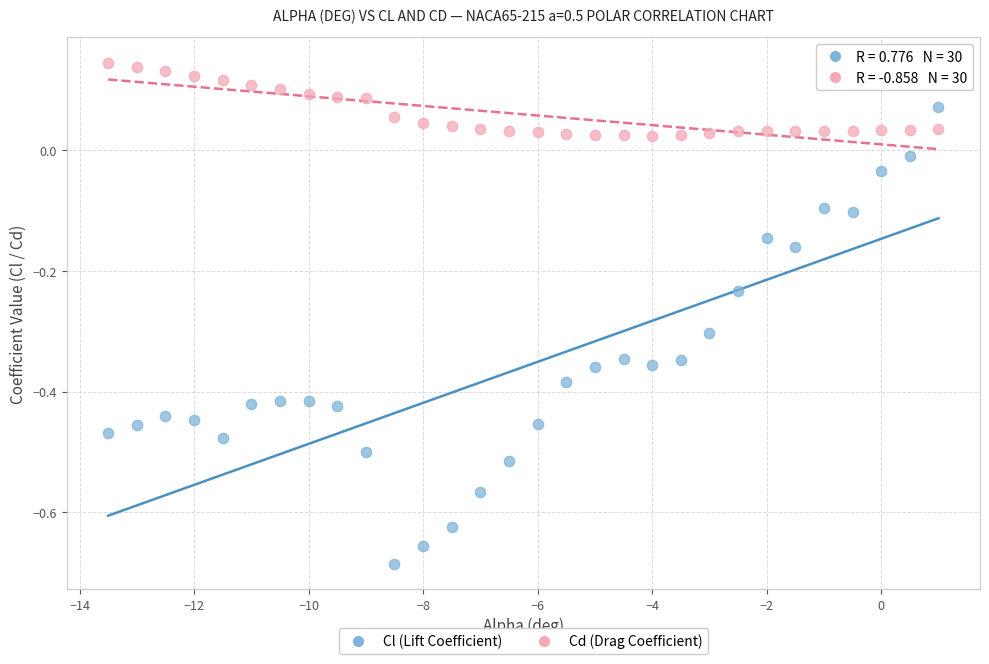

Across all data points, what is the range of Y values (max minus min)?

0.8